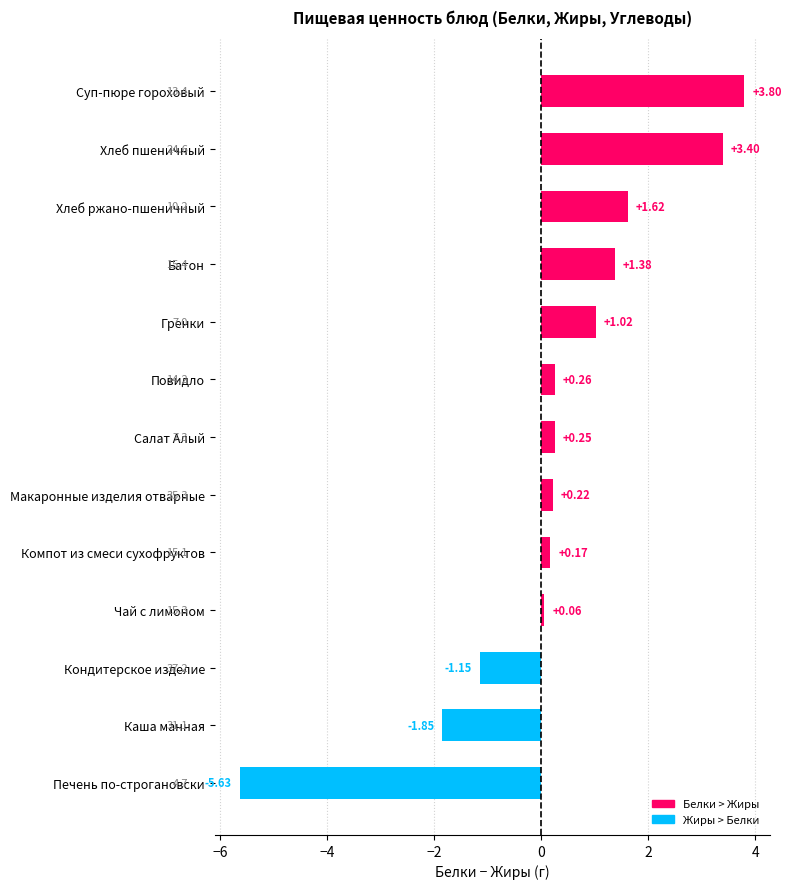

How many distinct data groups are displayed?

1